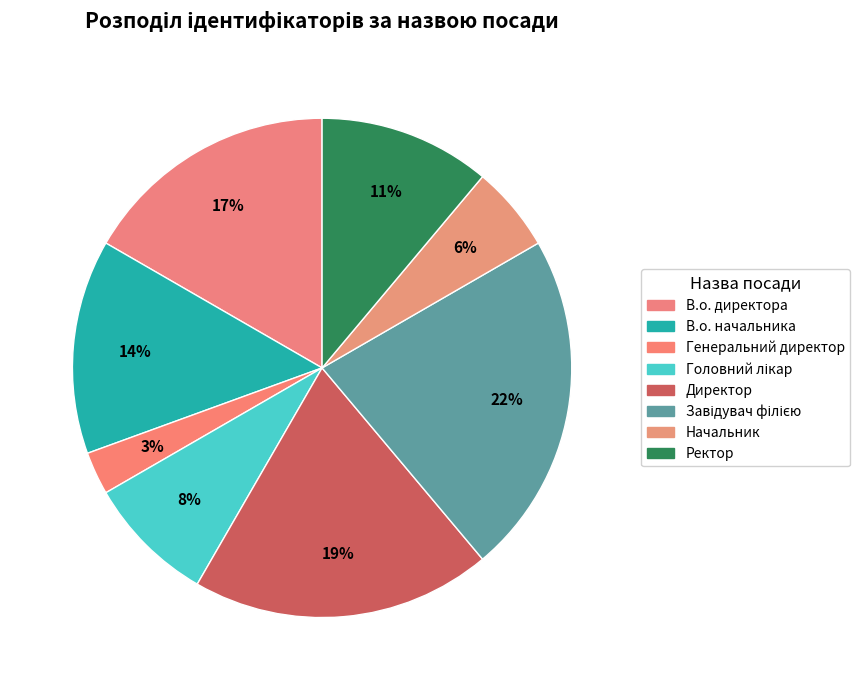

How many segments does this pie chart have?

8